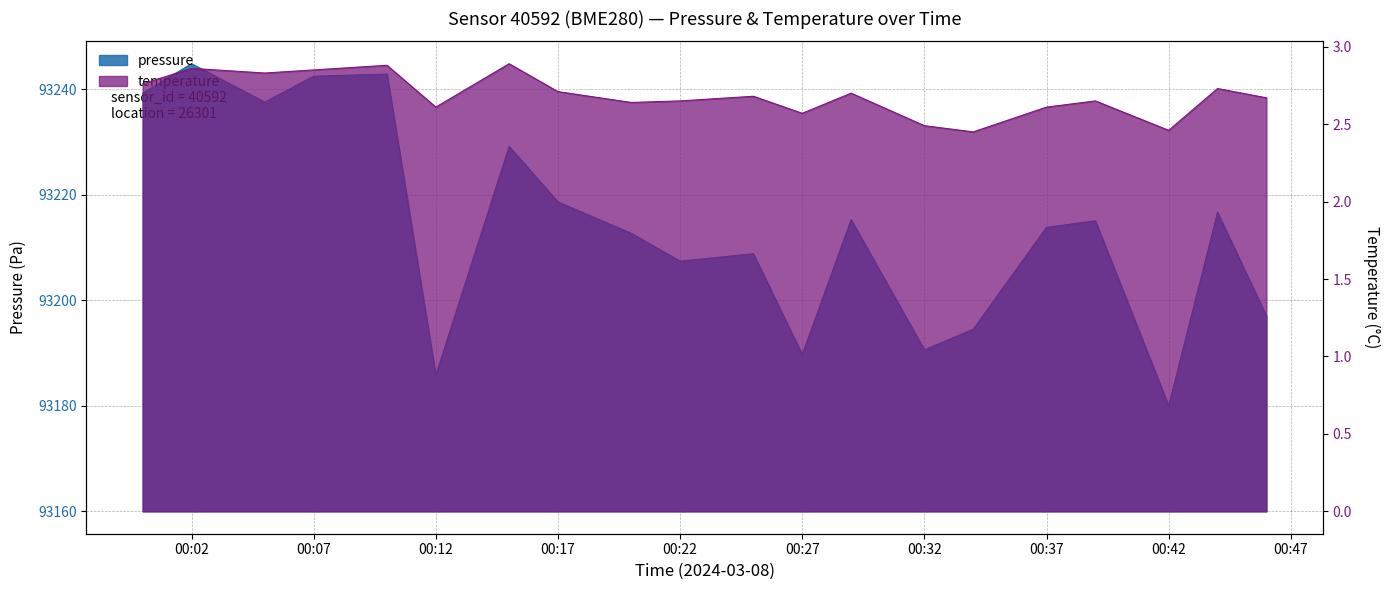

Where is temperature nearest to the value 2?

07:00